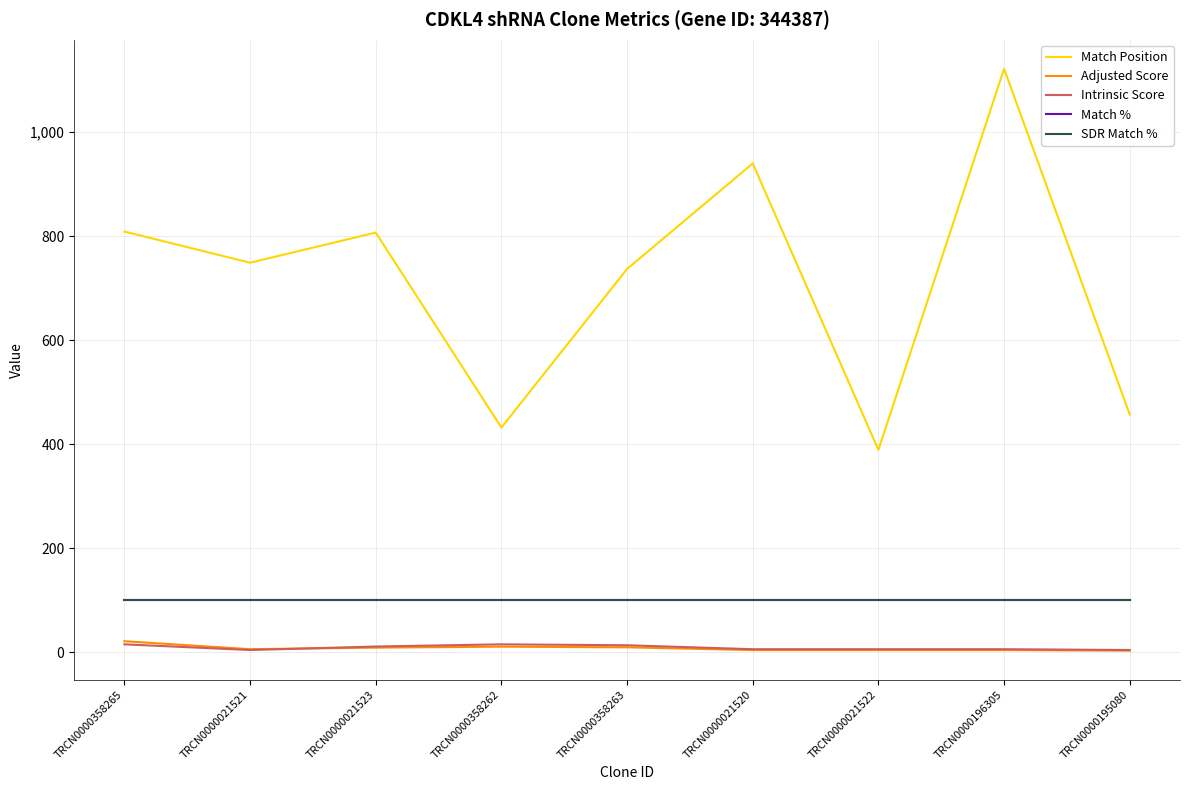

Reading left to right, transcribe all the data shown in this chart.

Match Position: TRCN0000358265=809.0	TRCN0000021521=749.0	TRCN0000021523=807.0	TRCN0000358262=432.0	TRCN0000358263=737.0	TRCN0000021520=940.0	TRCN0000021522=389.0	TRCN0000196305=1122.0	TRCN0000195080=457.0
Adjusted Score: TRCN0000358265=21.0	TRCN0000021521=5.7	TRCN0000021523=8.6	TRCN0000358262=10.5	TRCN0000358263=9.2	TRCN0000021520=3.9	TRCN0000021522=3.9	TRCN0000196305=3.9	TRCN0000195080=2.8
Intrinsic Score: TRCN0000358265=15.0	TRCN0000021521=4.0	TRCN0000021523=10.8	TRCN0000358262=15.0	TRCN0000358263=13.2	TRCN0000021520=5.6	TRCN0000021522=5.6	TRCN0000196305=5.6	TRCN0000195080=4.0
Match %: TRCN0000358265=100.0	TRCN0000021521=100.0	TRCN0000021523=100.0	TRCN0000358262=100.0	TRCN0000358263=100.0	TRCN0000021520=100.0	TRCN0000021522=100.0	TRCN0000196305=100.0	TRCN0000195080=100.0
SDR Match %: TRCN0000358265=100.0	TRCN0000021521=100.0	TRCN0000021523=100.0	TRCN0000358262=100.0	TRCN0000358263=100.0	TRCN0000021520=100.0	TRCN0000021522=100.0	TRCN0000196305=100.0	TRCN0000195080=100.0